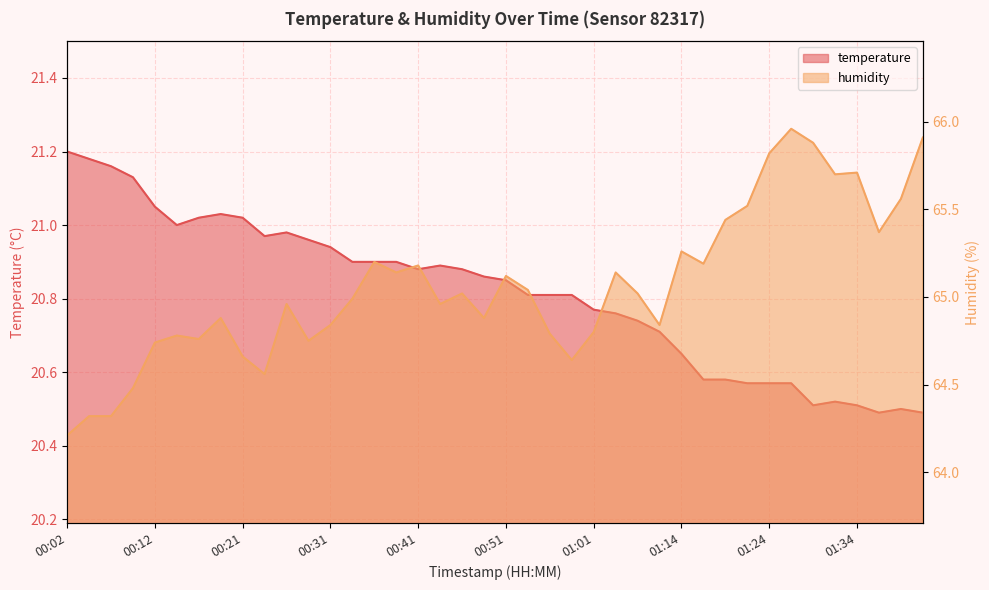

List the labels in order of humidity value, smallest first.

00:02, 00:04, 00:07, 00:09, 00:24, 00:58, 00:21, 00:12, 00:29, 00:17, 00:14, 00:56, 01:01, 00:31, 01:08, 00:19, 00:48, 00:26, 00:43, 00:34, 00:46, 01:06, 00:53, 00:51, 00:39, 01:03, 00:41, 01:17, 00:36, 01:14, 01:36, 01:19, 01:22, 01:39, 01:31, 01:34, 01:24, 01:29, 01:41, 01:27